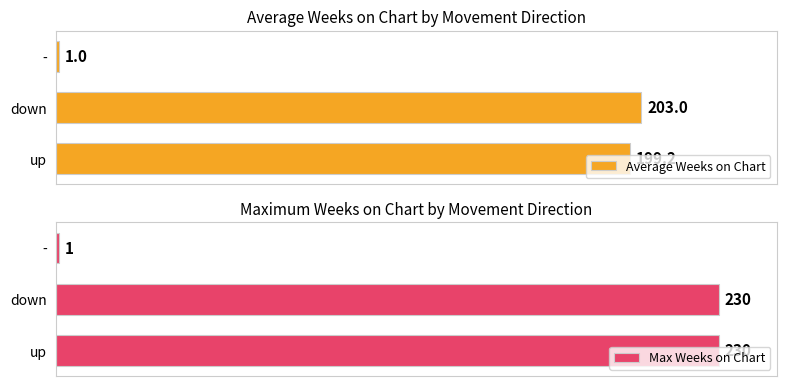

At which label is Max Weeks on Chart closest to 115?

-